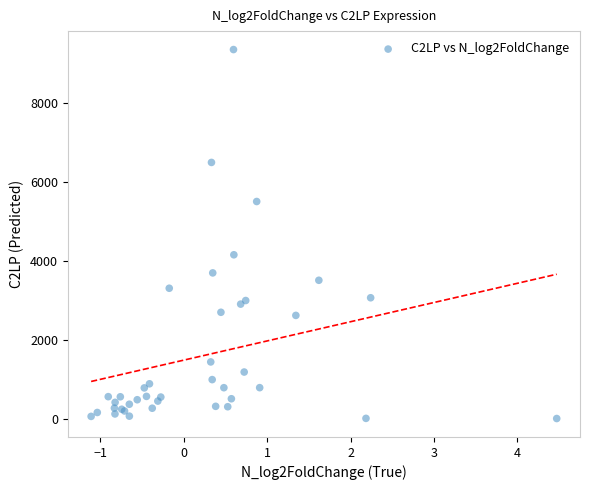

What Y value in the scatter plot is closest to 4674?

4149